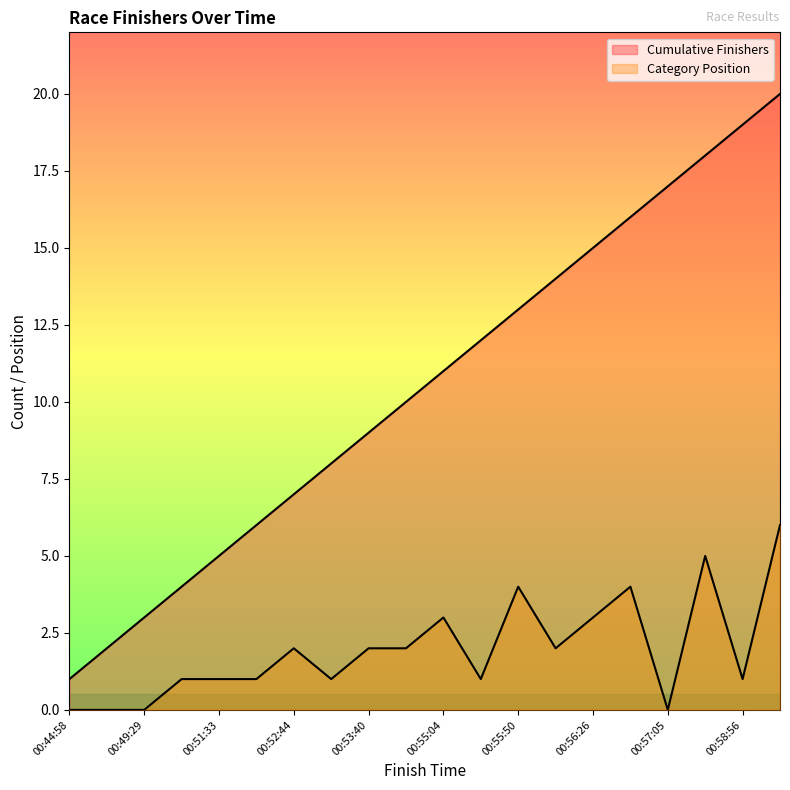

Rank the series at 00:53:47 from lowest to highest value.

Category Position, Cumulative Finishers